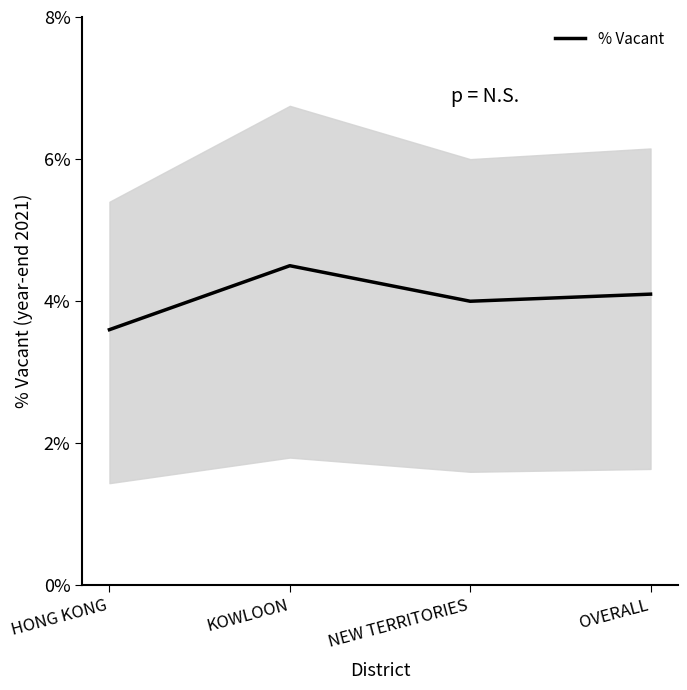

The value at HONG KONG is 5.5. True or false?

False